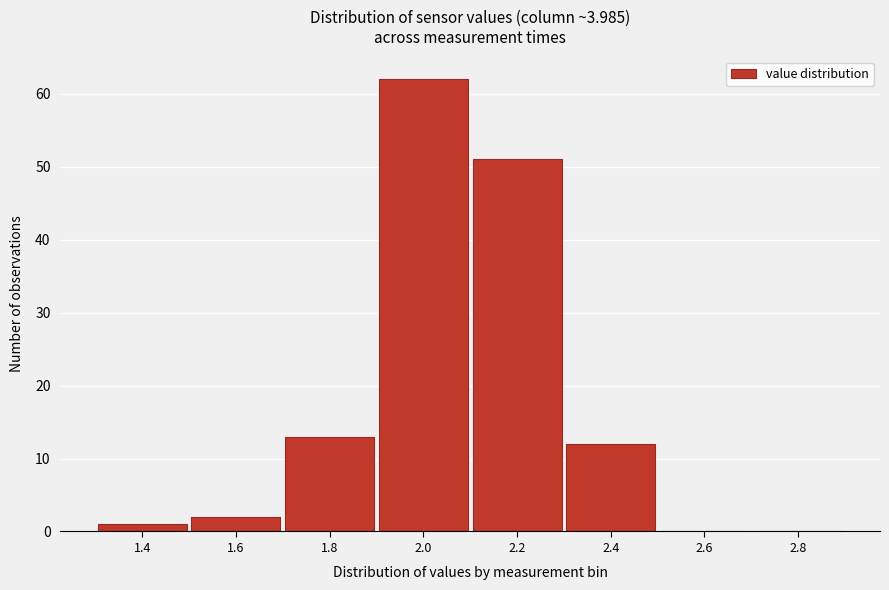

Reading right to left, list all the values displayed in this chart.

2.8=0	2.6=0	2.4=12	2.2=51	2.0=62	1.8=13	1.6=2	1.4=1